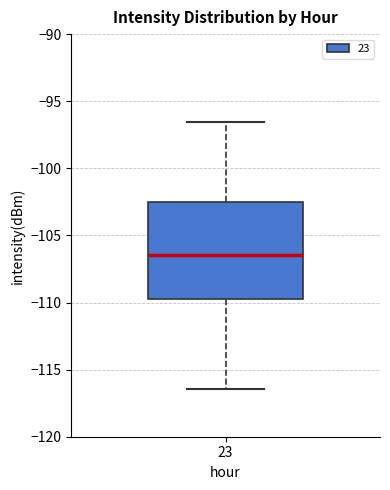

Transcribe this box plot: give where the median line is, the range the box spans, and where the two whiskers end, as read against the y-axis. The values are not printed on the chart, so give them approximately, as read against the axis.

median -106.5, box -109.5 to -102.5, whiskers -116.5 to -96.5